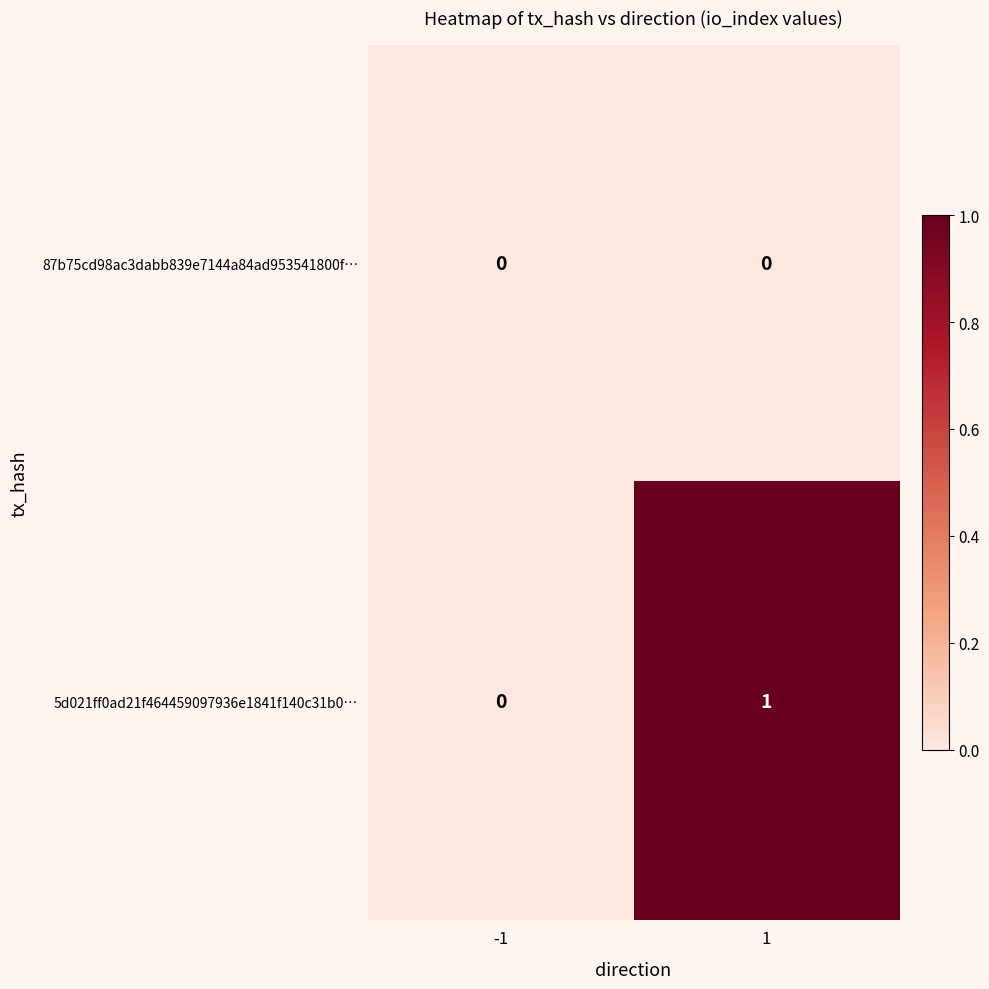

Reading left to right, extract all data points from this chart.

87b75cd98ac3dabb839e7144a84ad953541800f…: 0	0
5d021ff0ad21f464459097936e1841f140c31b0…: 0	1